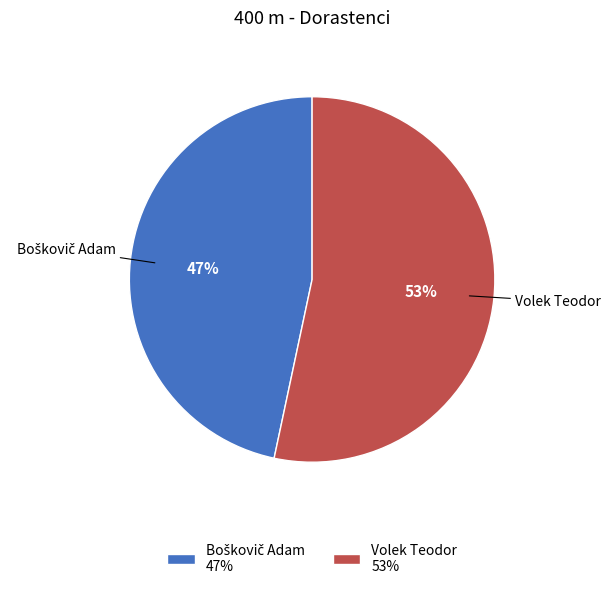

Is Volek Teodor the majority of the pie?

Yes